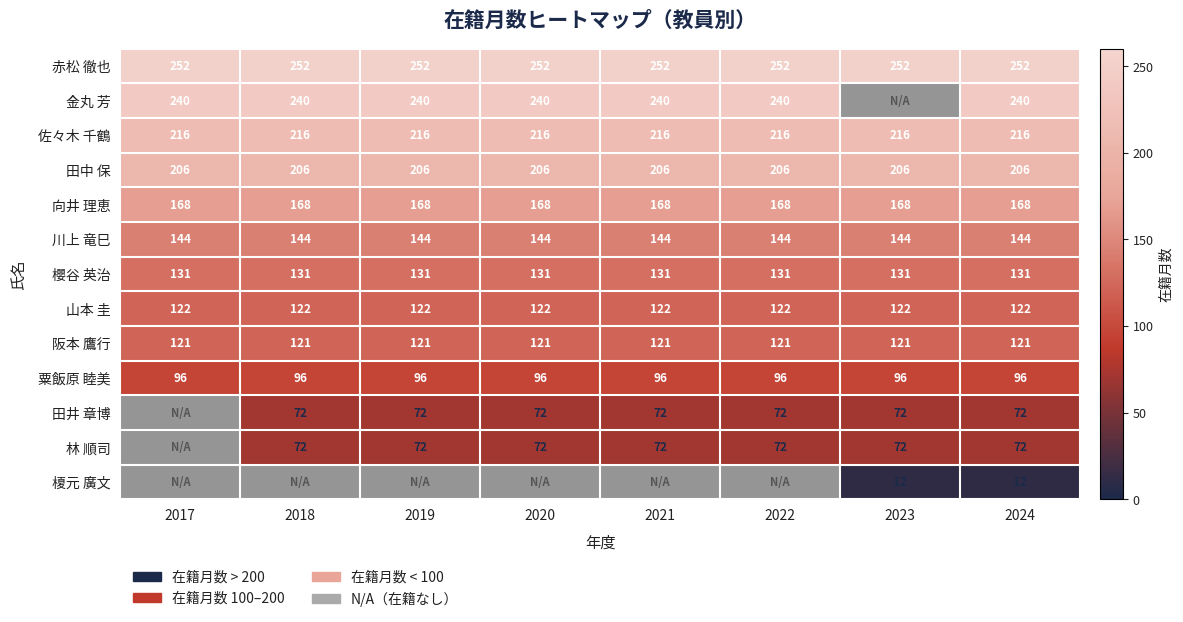

The 田井 章博 series shows 109.2 at 2019. True or false?

False